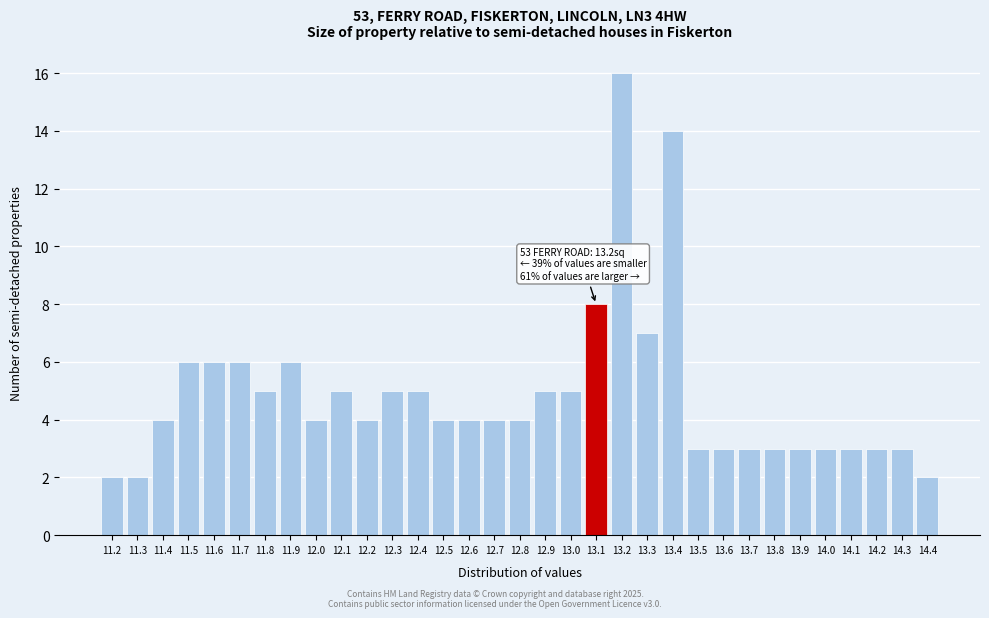

Which has a higher value, 12.7 or 14.4?

12.7